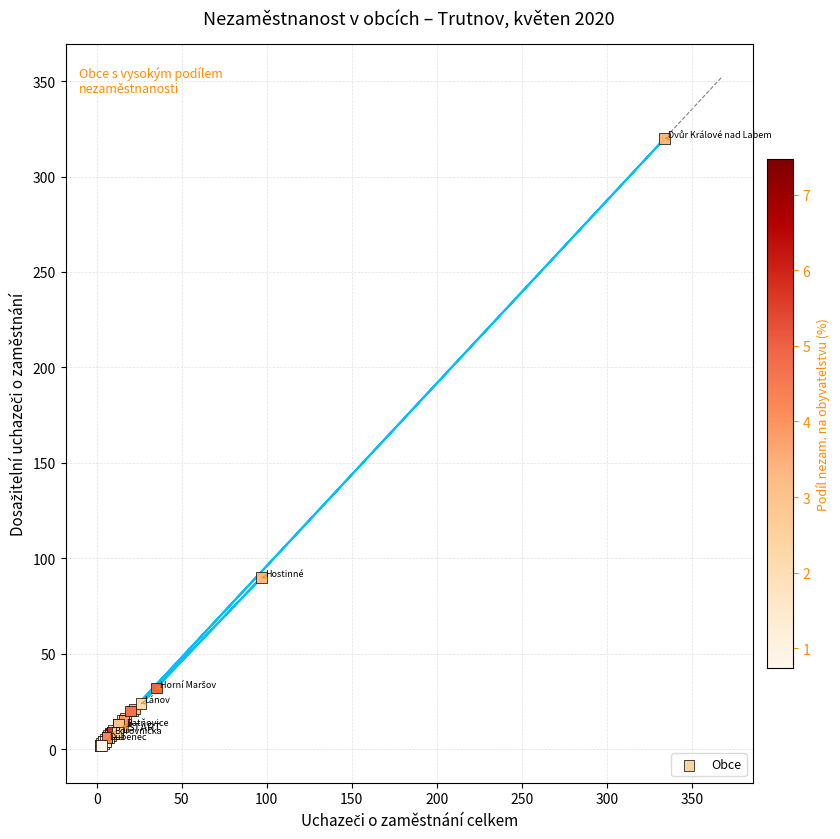

What Y value in the scatter plot is closest to 161?

90